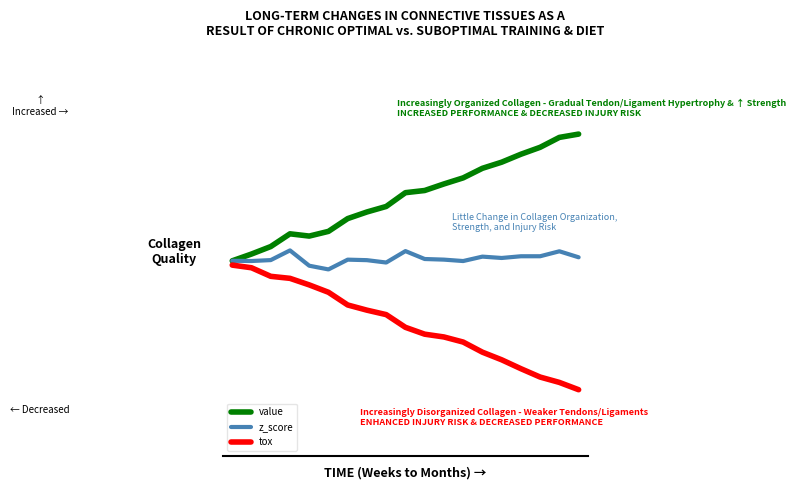

Does the chart have visible grid lines?

No